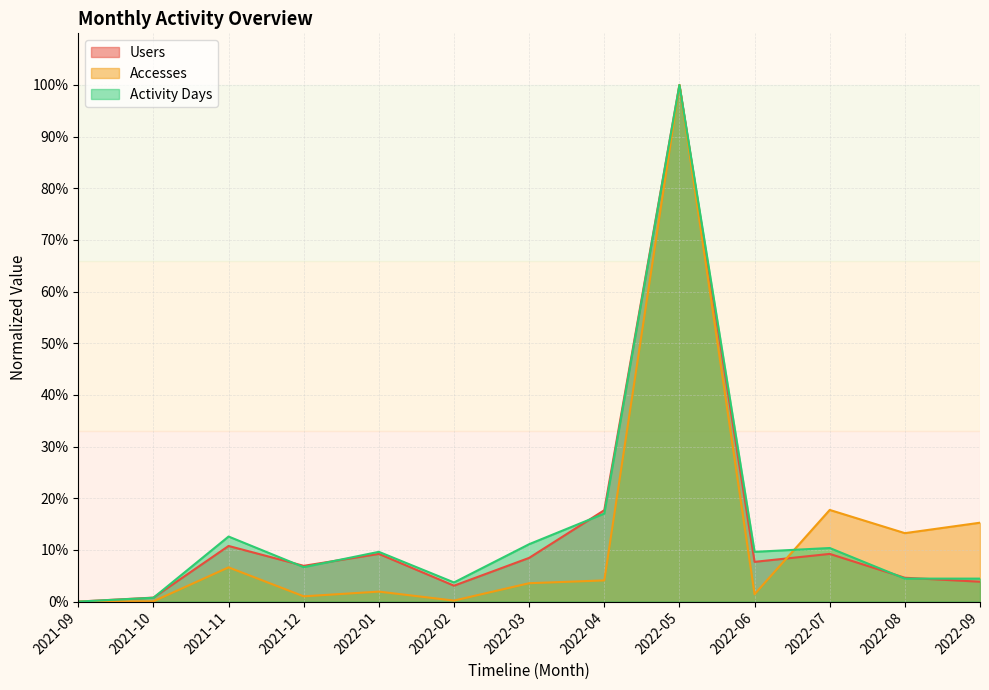

What is the difference between the second highest and second lowest values in the Accesses series?

17.7